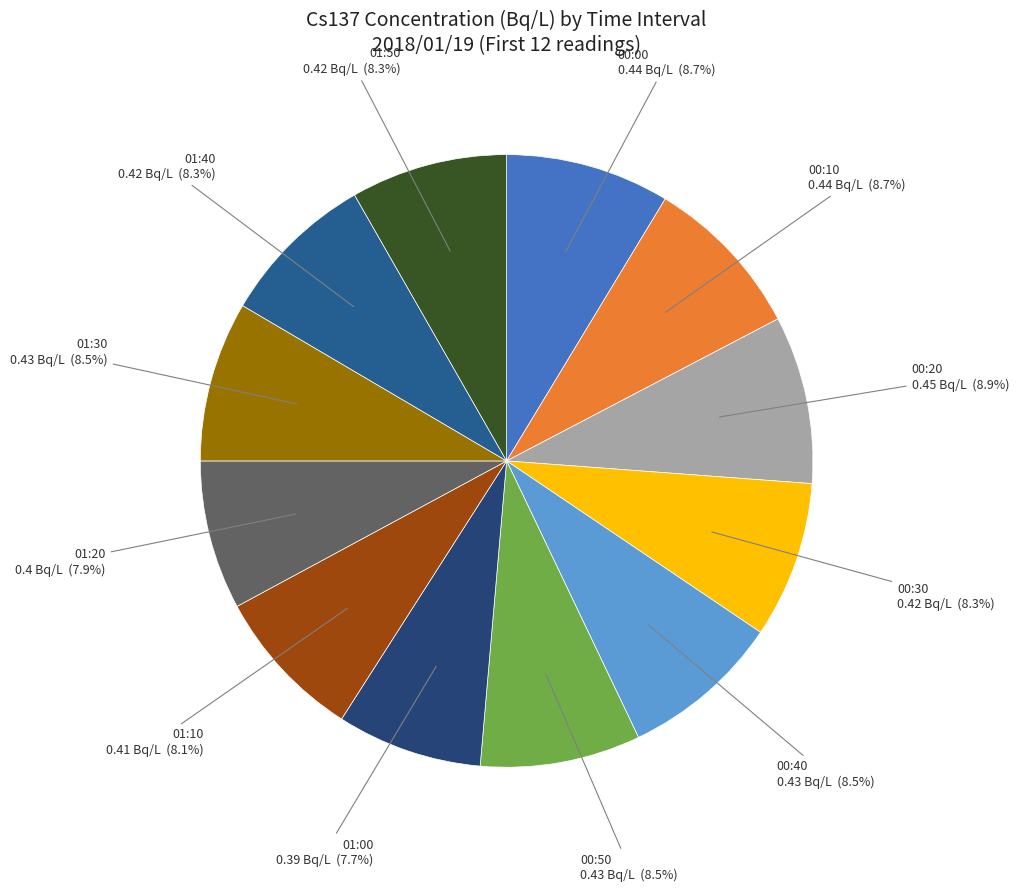

Is there any slice that represents more than half of the pie?

No